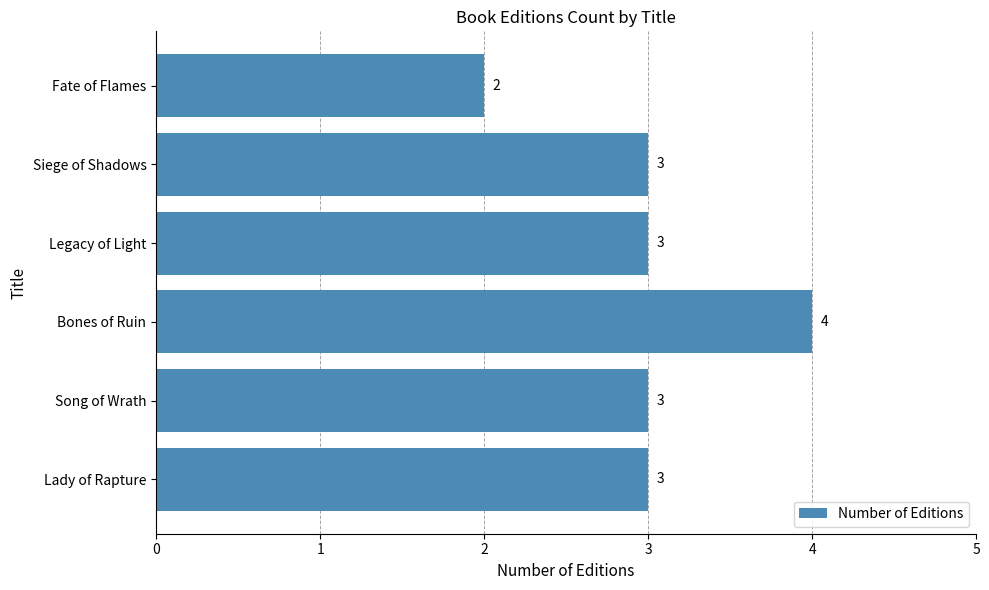

What is the sum of the values at Lady of Rapture and Legacy of Light?

6